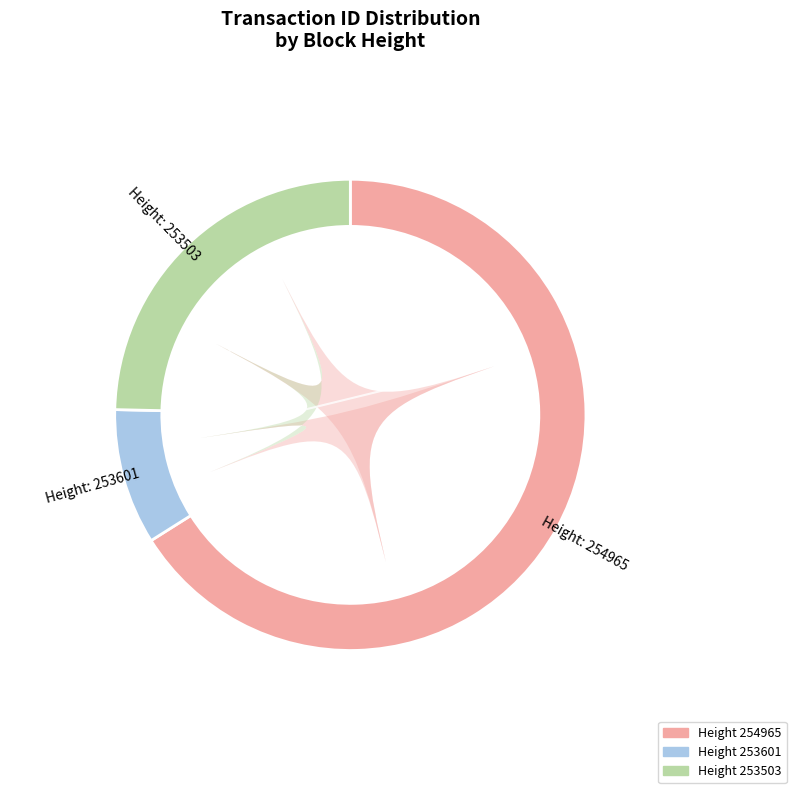

How many slices are in this pie chart?

3